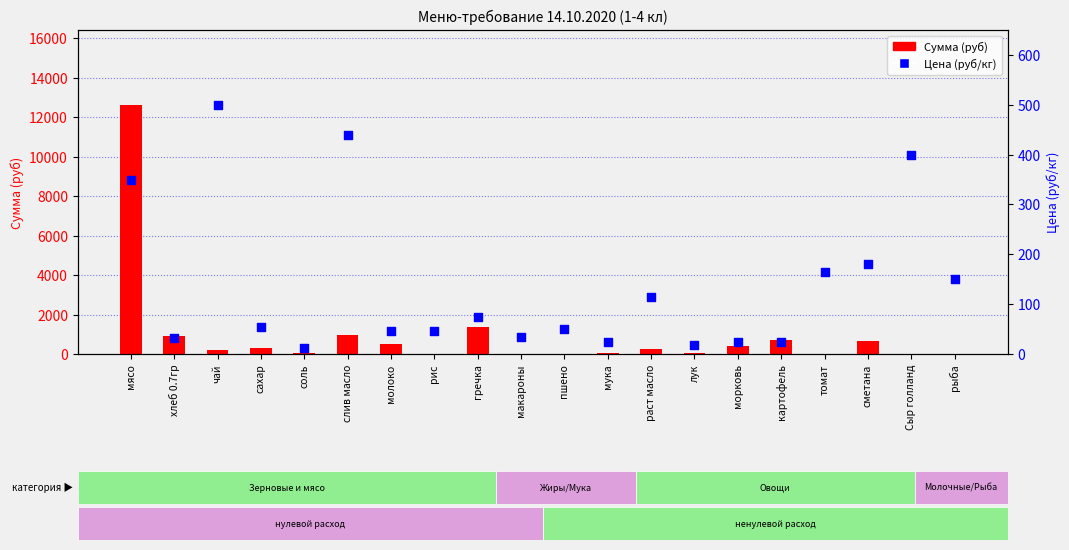

Which series reaches the minimum Y coordinate?

Сумма (руб)